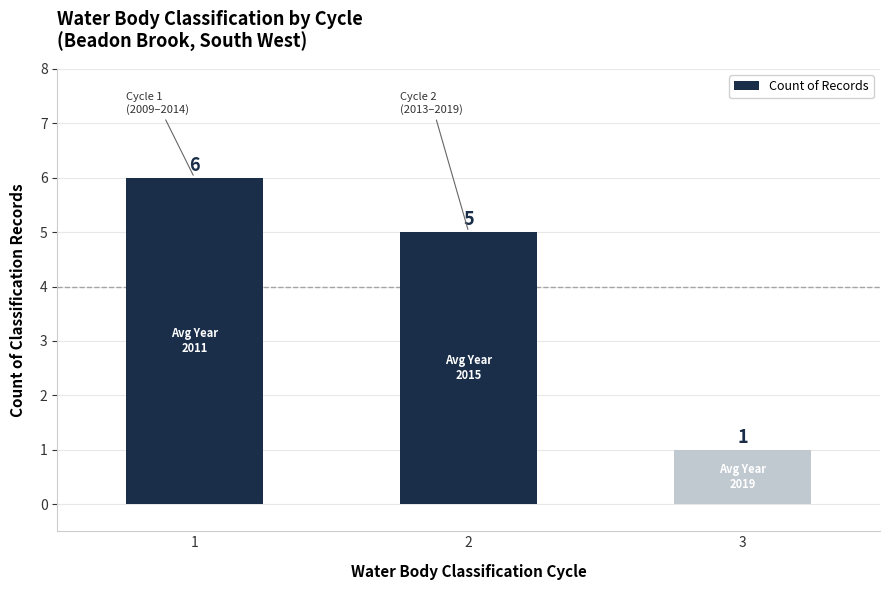

How many data points does each series have?

3